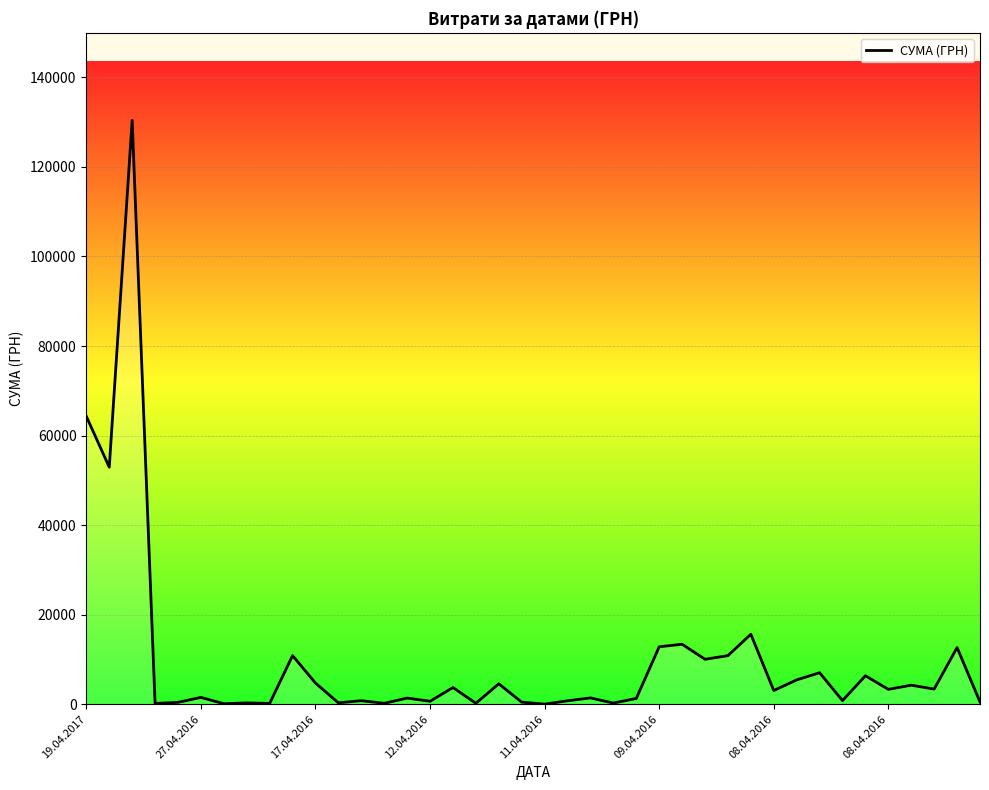

What is the maximum value shown in the chart?

130379.7